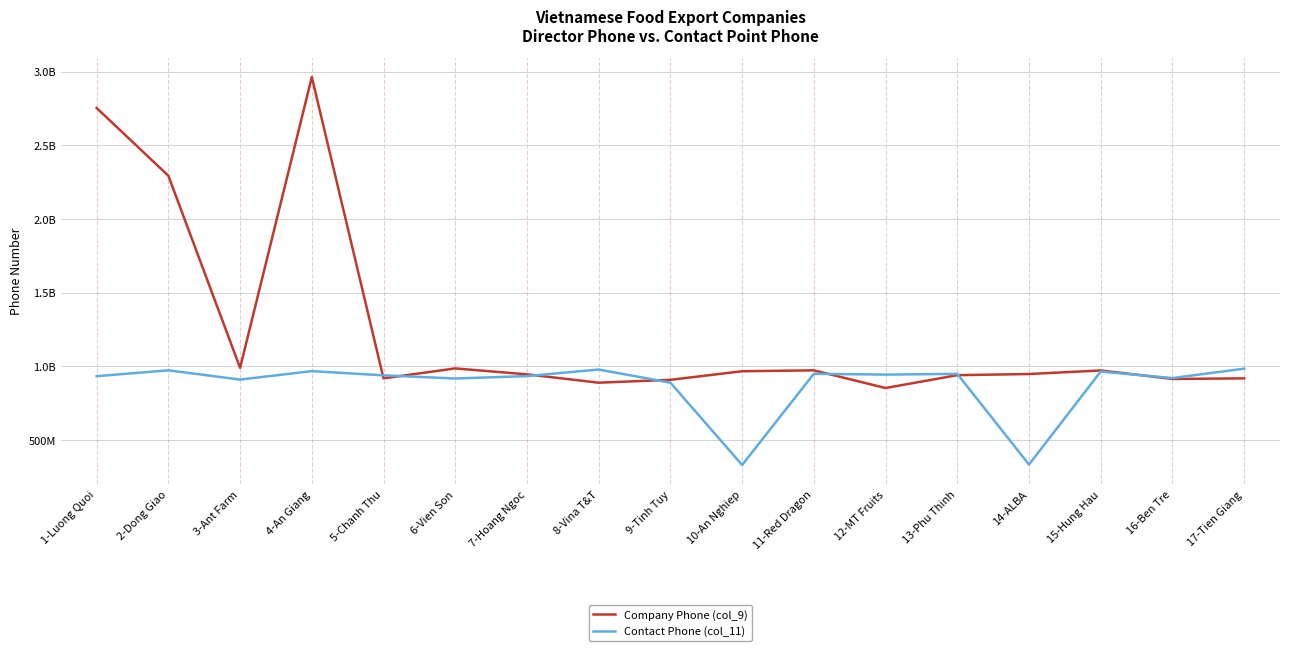

What is the label of the 10th point from the right?

8-Vina T&T